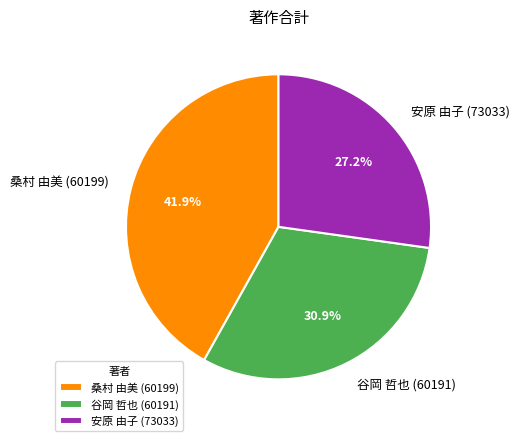

Does 谷岡 哲也 (60191) represent more than half of the total?

No